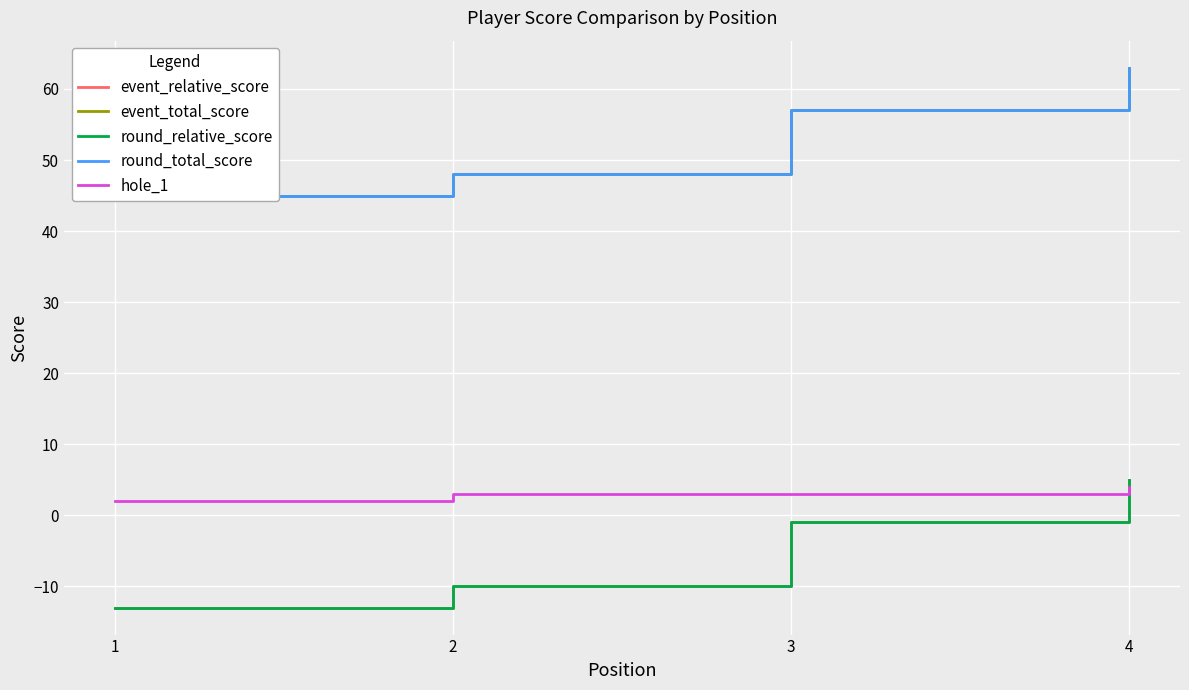

Reading left to right, extract all data points from this chart.

event_relative_score: -13	-10	-1	5
event_total_score: 45	48	57	63
round_relative_score: -13	-10	-1	5
round_total_score: 45	48	57	63
hole_1: 2	3	3	4